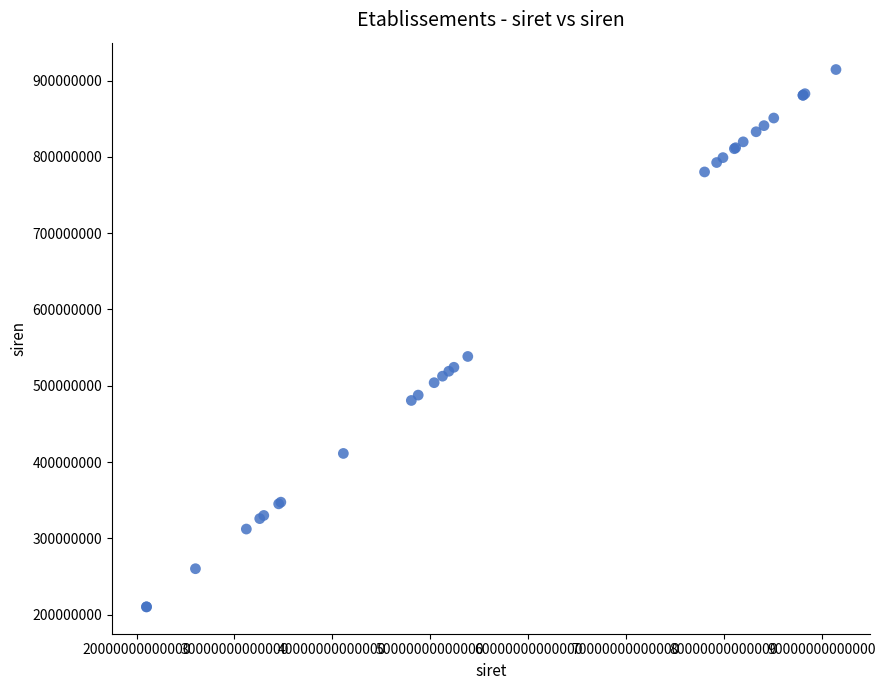

What Y value in the scatter plot is closest to 562316325?

538376054